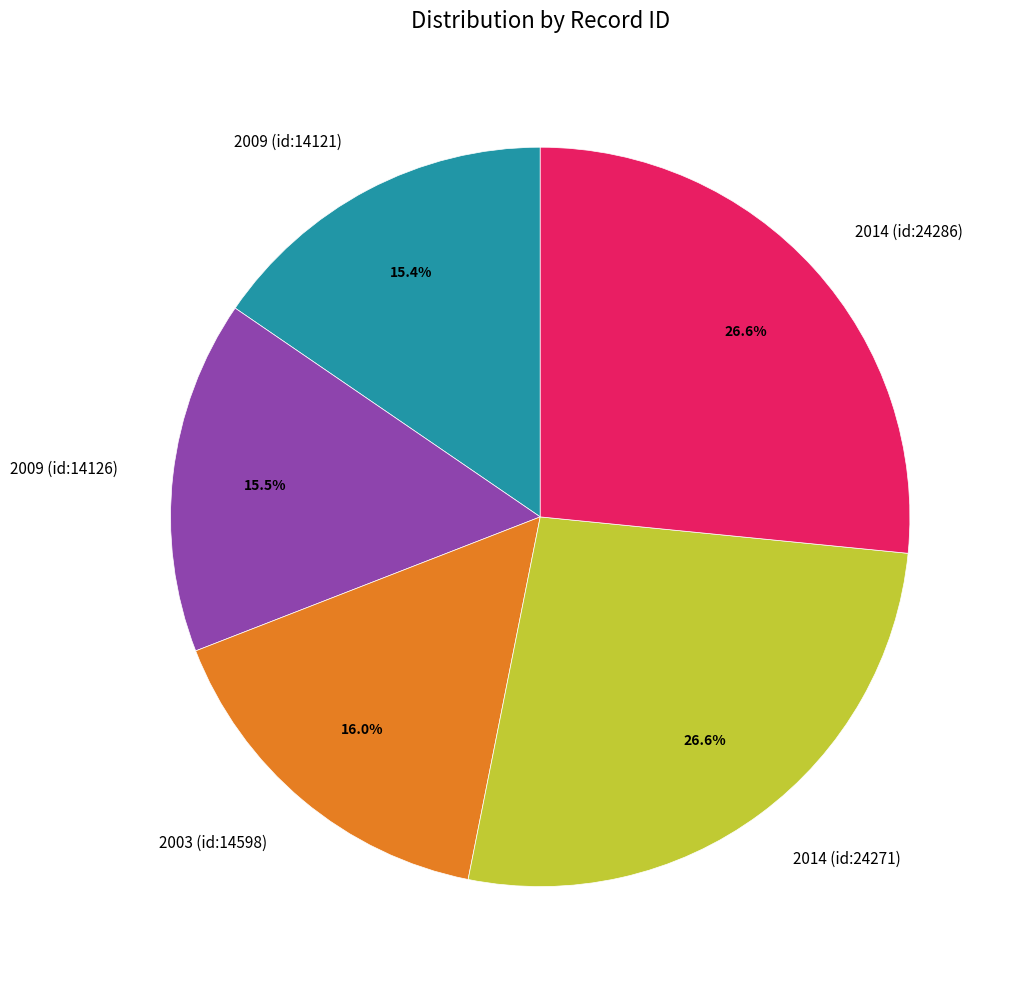

Does 2003 (id:14598) represent more than half of the total?

No